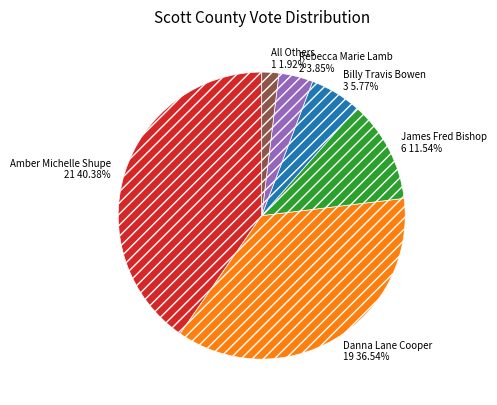

What is the largest slice in the pie chart?

Amber Michelle Shupe